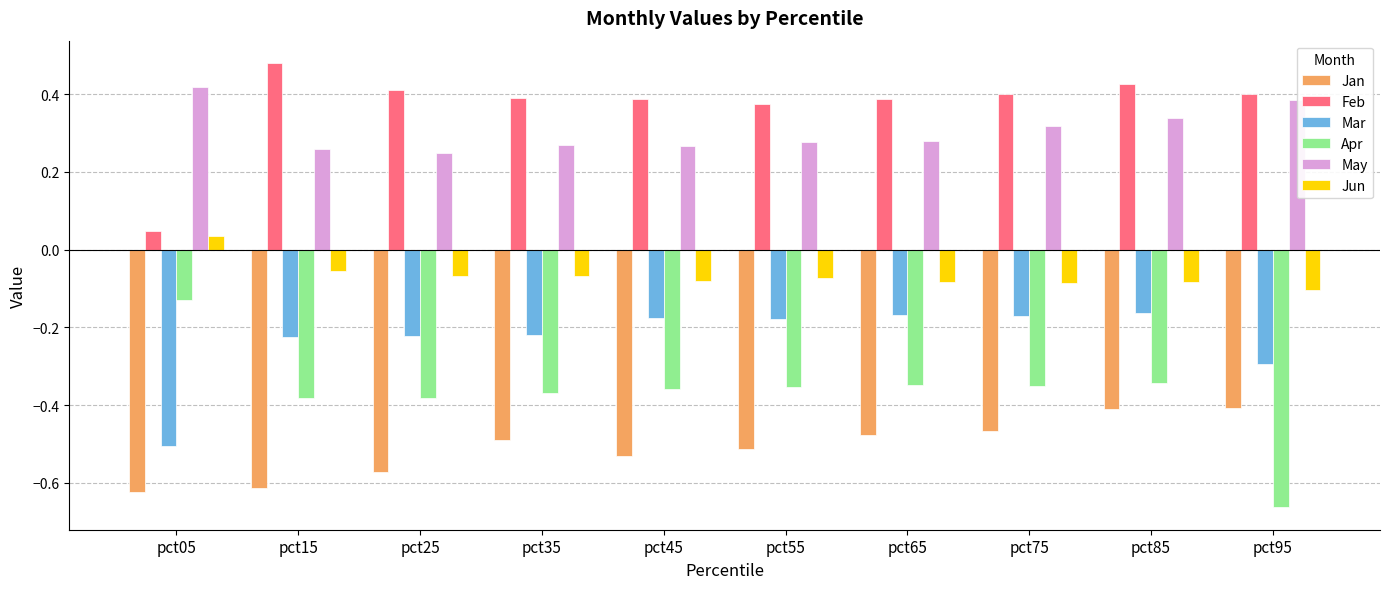

At which category is the sum across all series the highest?

pct85